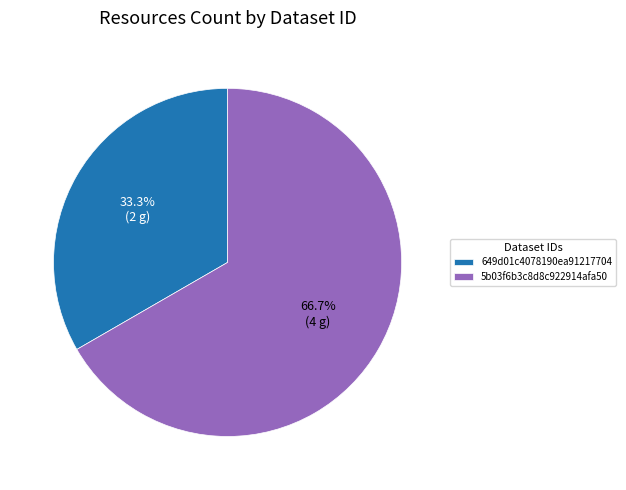

To the nearest percent, what is the difference between the largest and smallest slice percentages?

33%